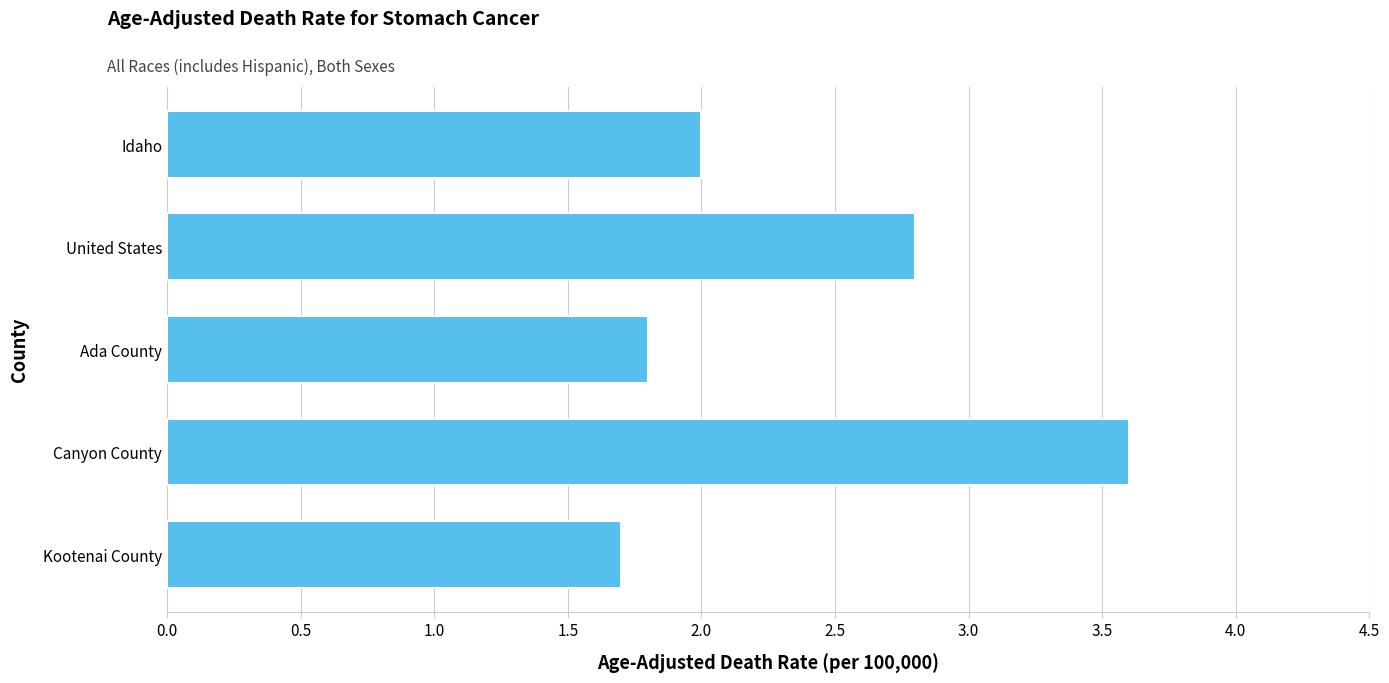

The value at Canyon County is 3.6. True or false?

True